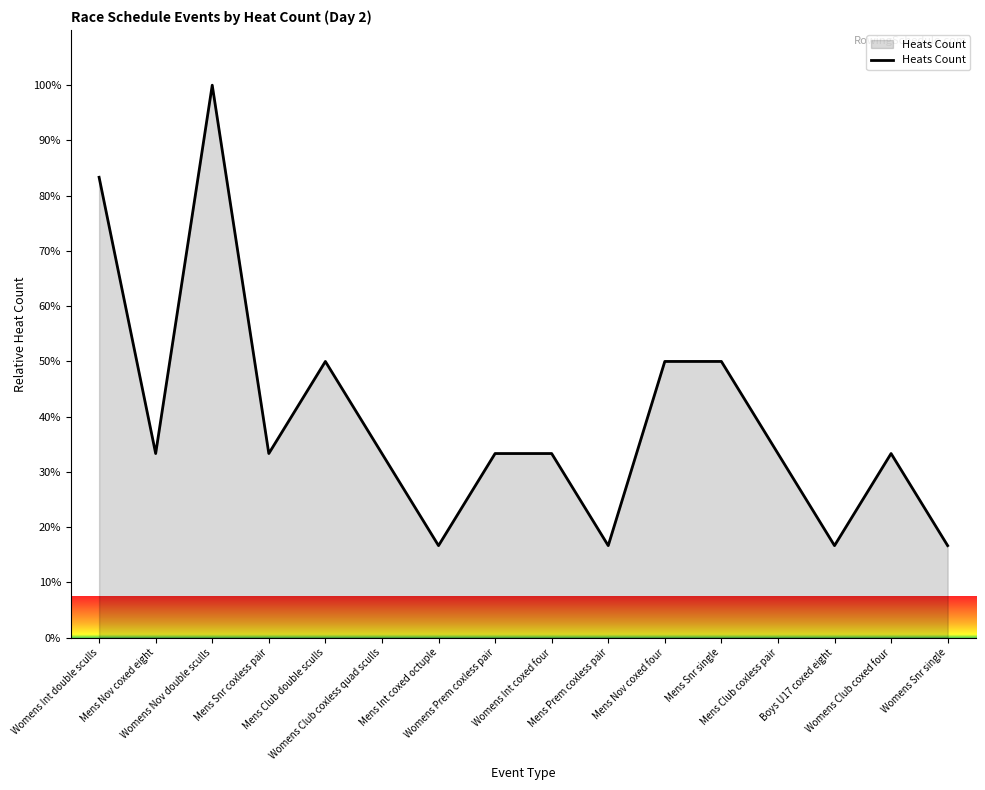

Does the chart display data point markers on the line(s)?

No